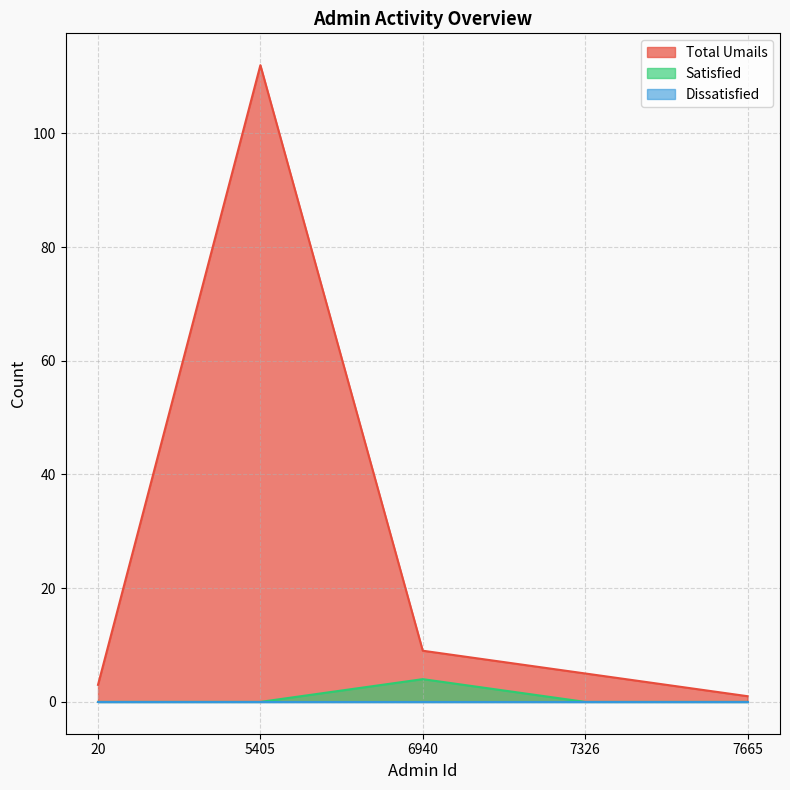

Between 20 and 6940, which is larger?

6940